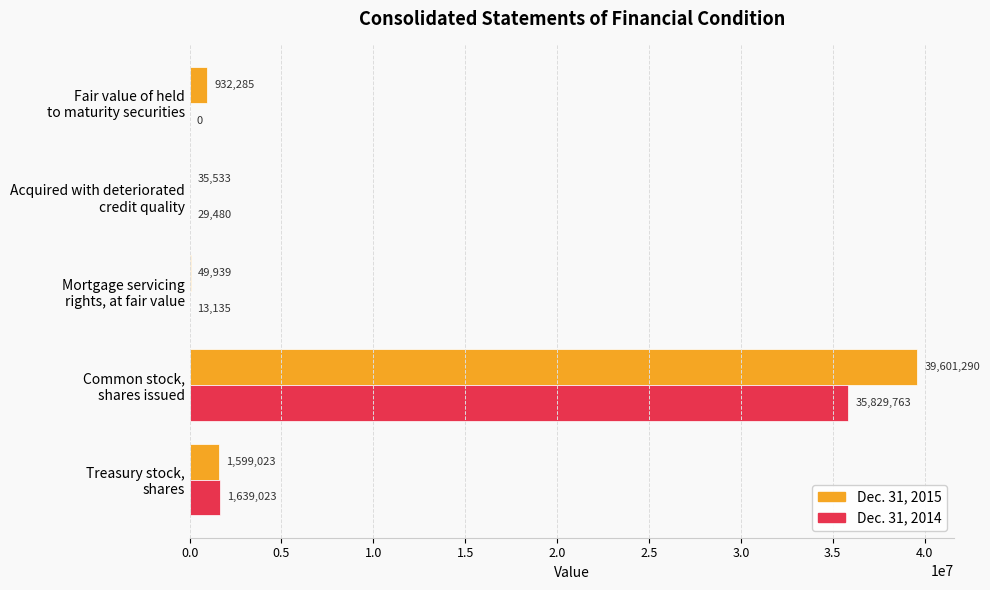

Which series has the largest total across all categories?

Dec. 31, 2015